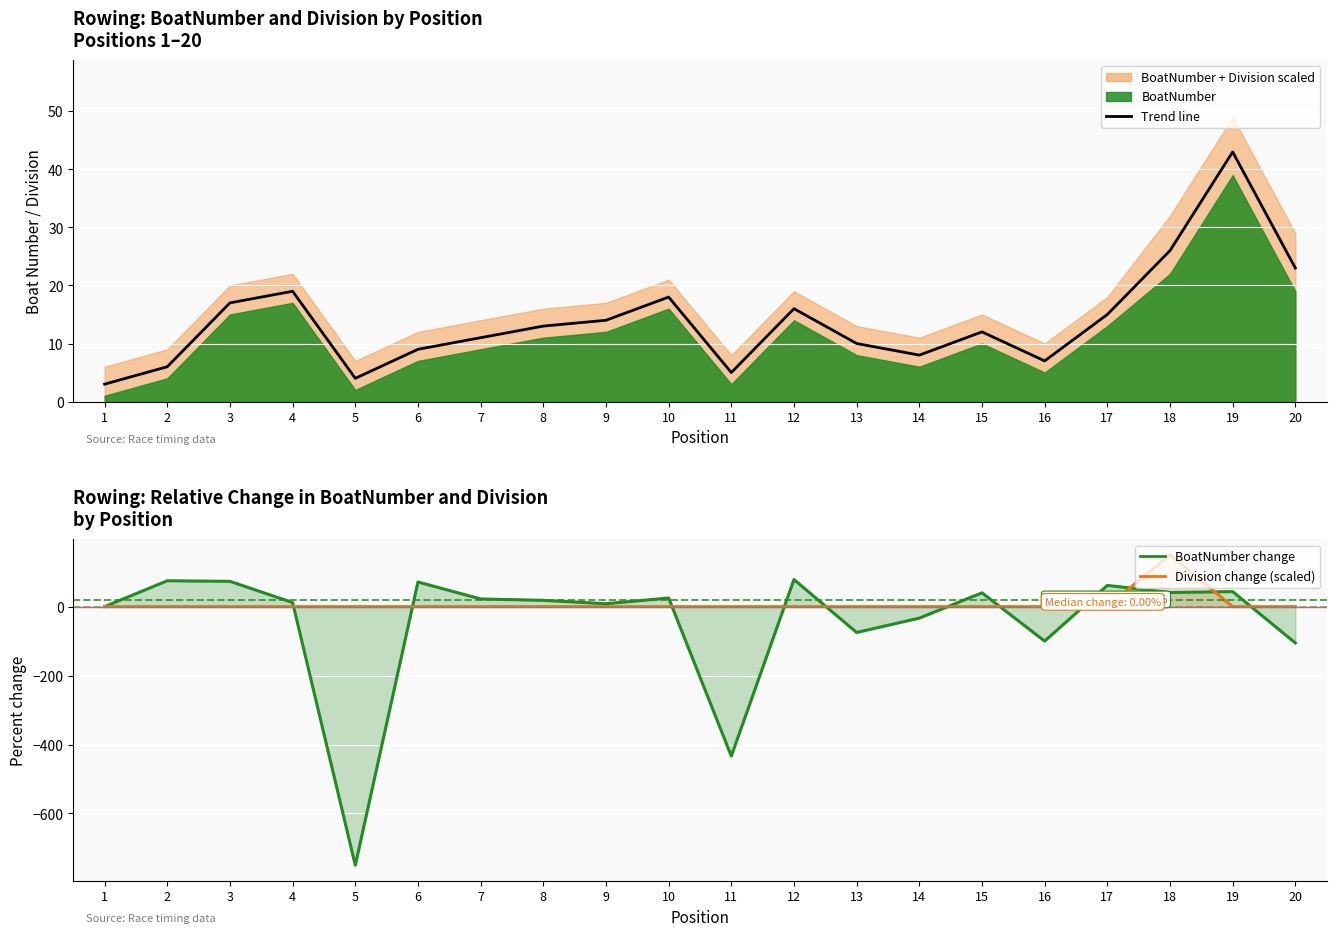

Between 1 and 14, which series saw the biggest shift?

BoatNumber 7-pos change